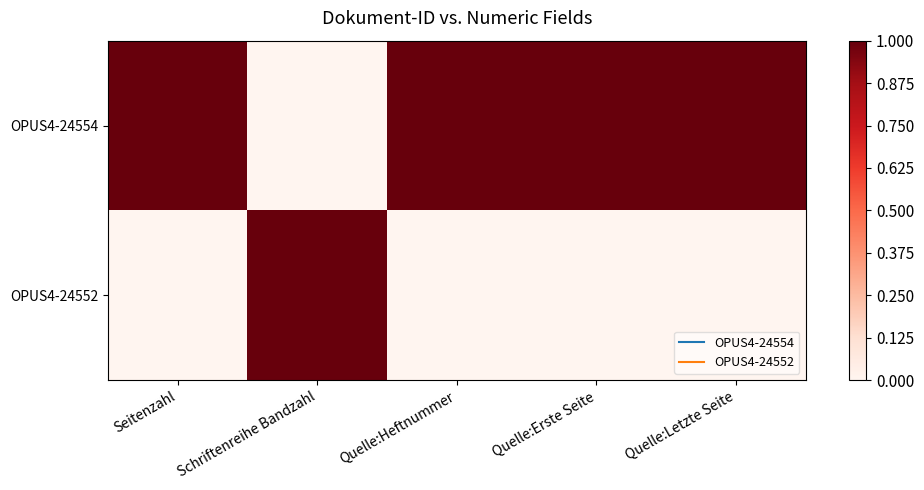

Which series has the largest range (max minus min)?

OPUS4-24554